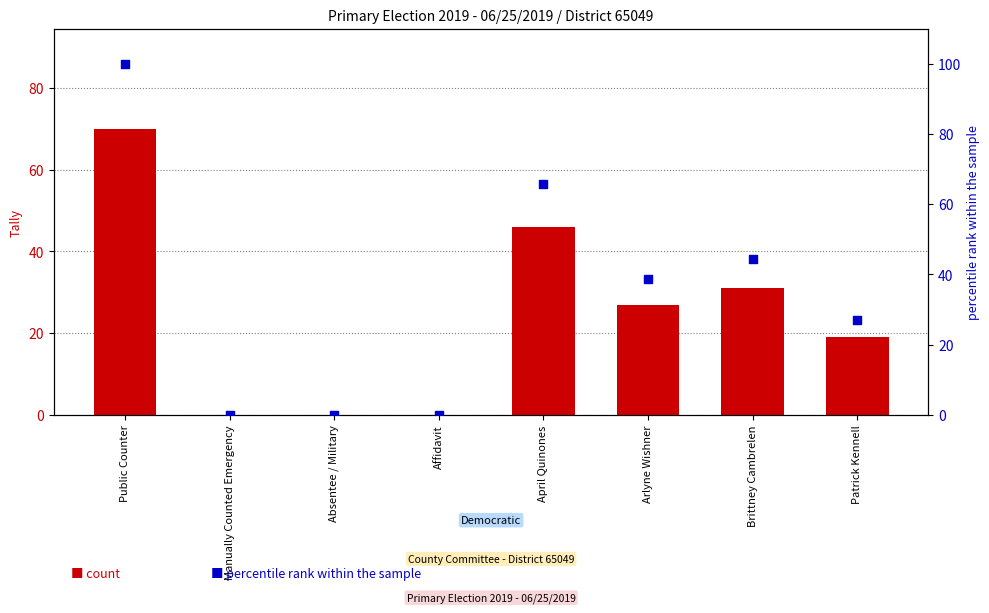

What is the total value across all series at Brittney Cambrelen?

75.3